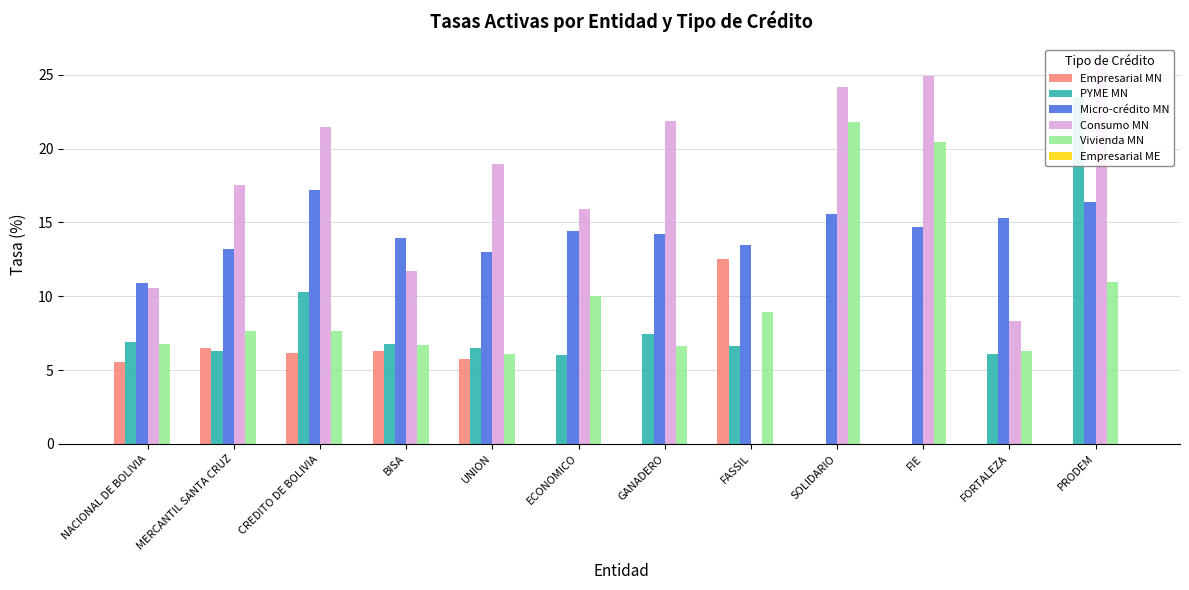

How many bars are there in total?

72